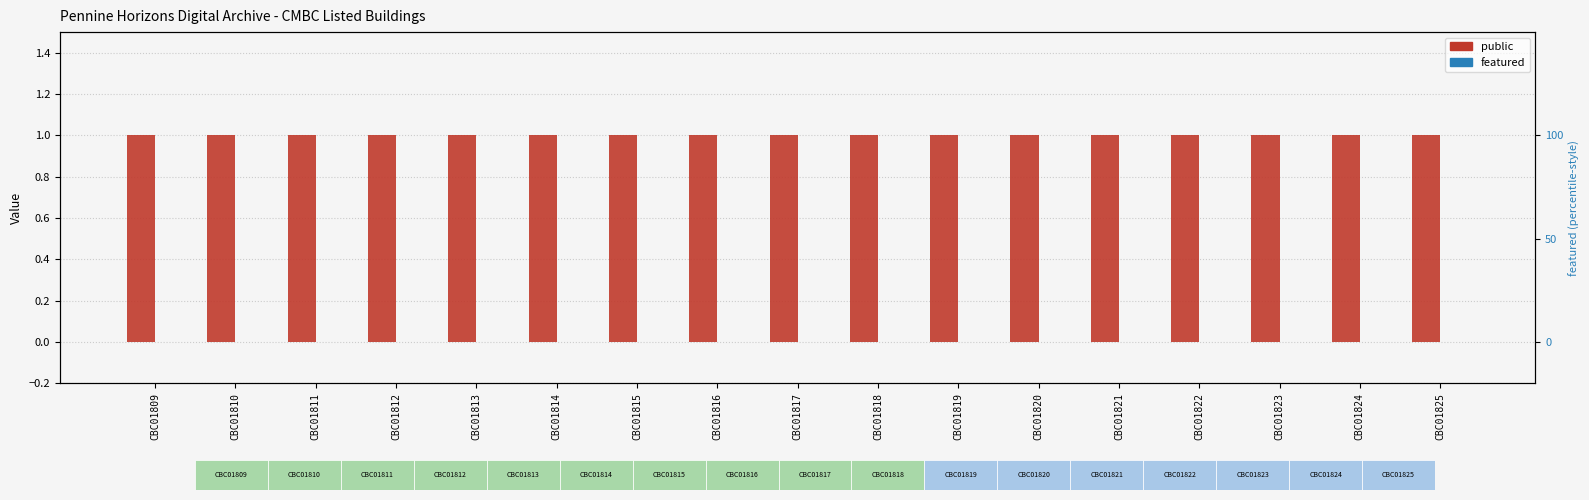

Which series has the widest spread of values?

public